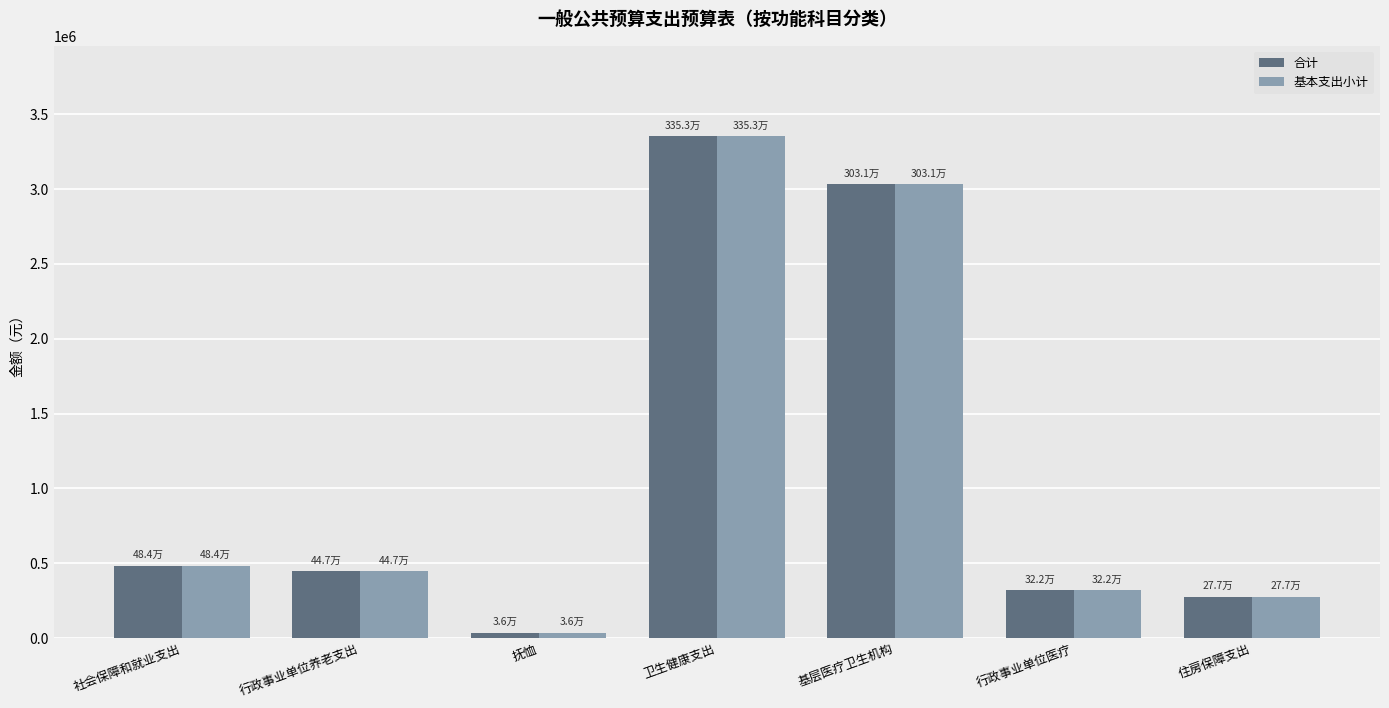

What is the average value of the 合计 series?

1135738.8